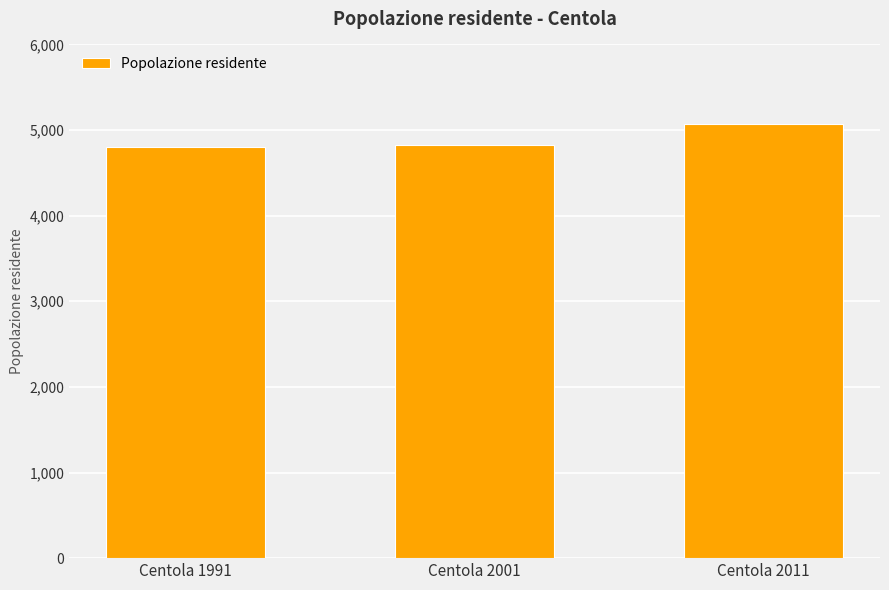

Count the number of categories in the chart.

3